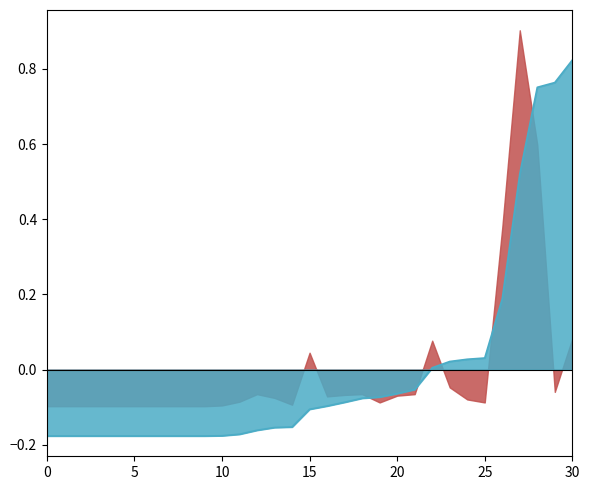

What is the greatest value displayed?

0.9